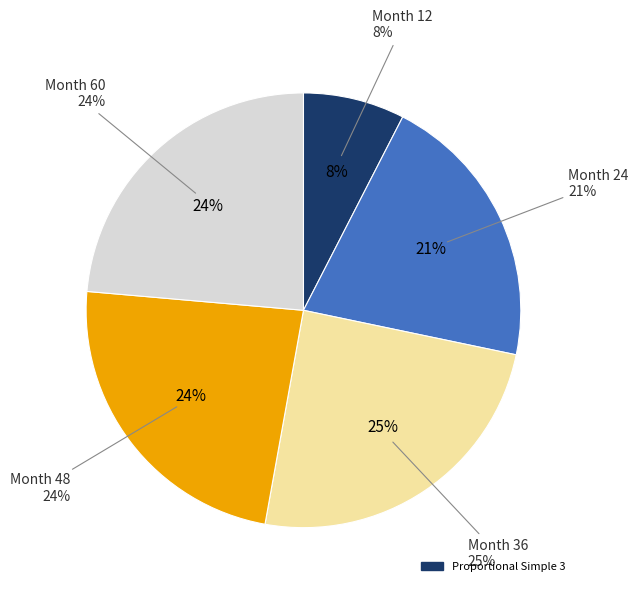

Does Month 60 account for over 50% of the chart?

No